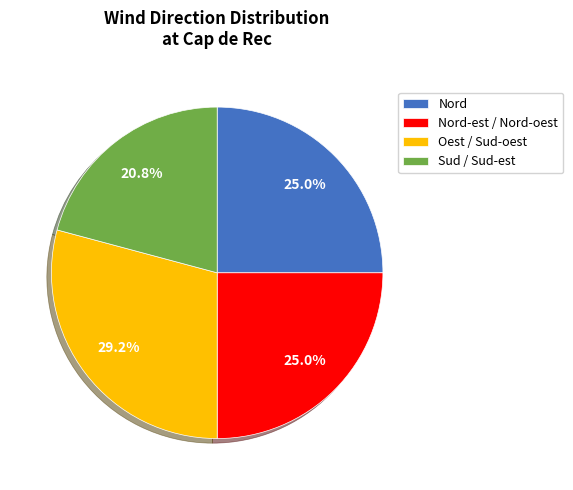

What is the smallest slice in the pie chart?

Sud / Sud-est